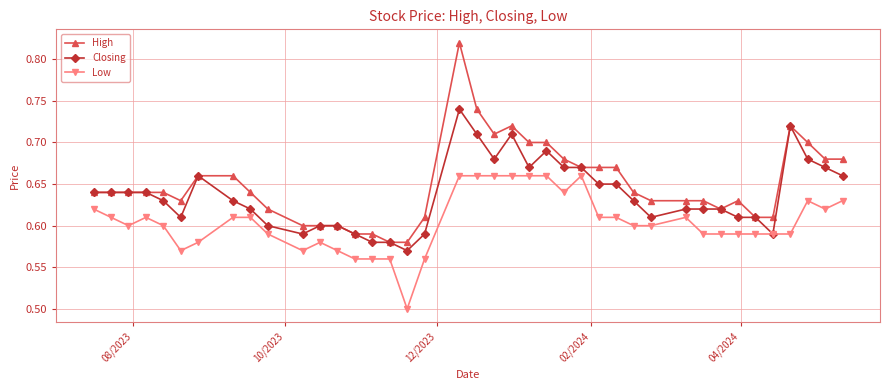

At how many categories does at least one series exceed 0?

40